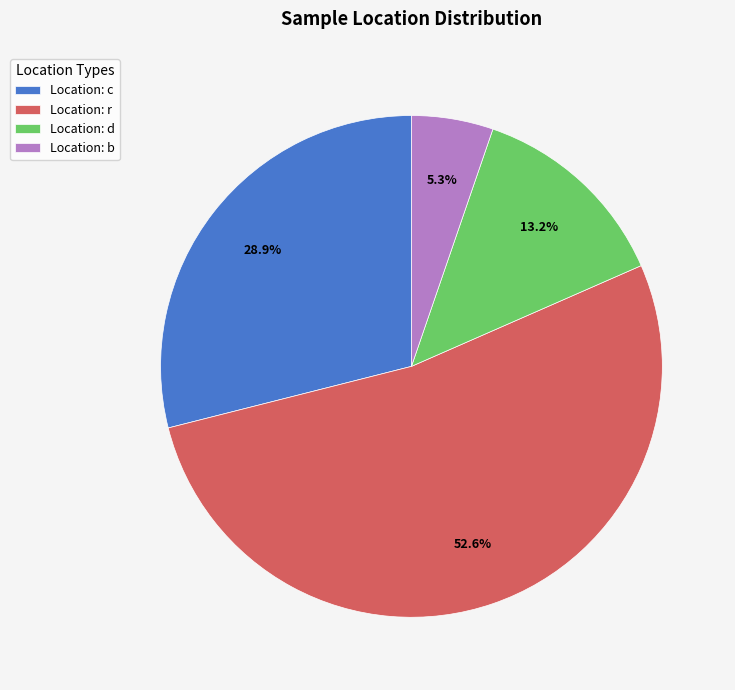

Is Location: c the majority of the pie?

No